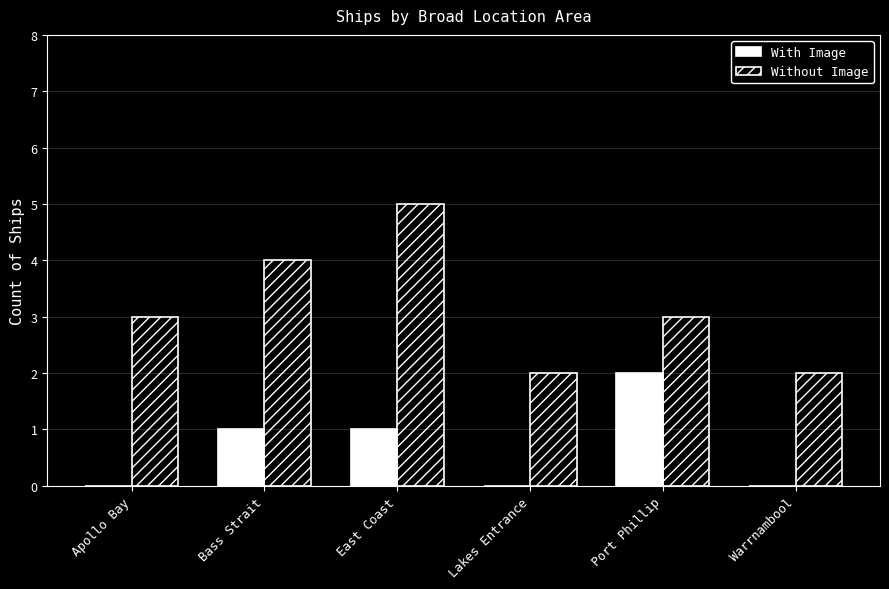

At which category is the sum across all series the highest?

East Coast